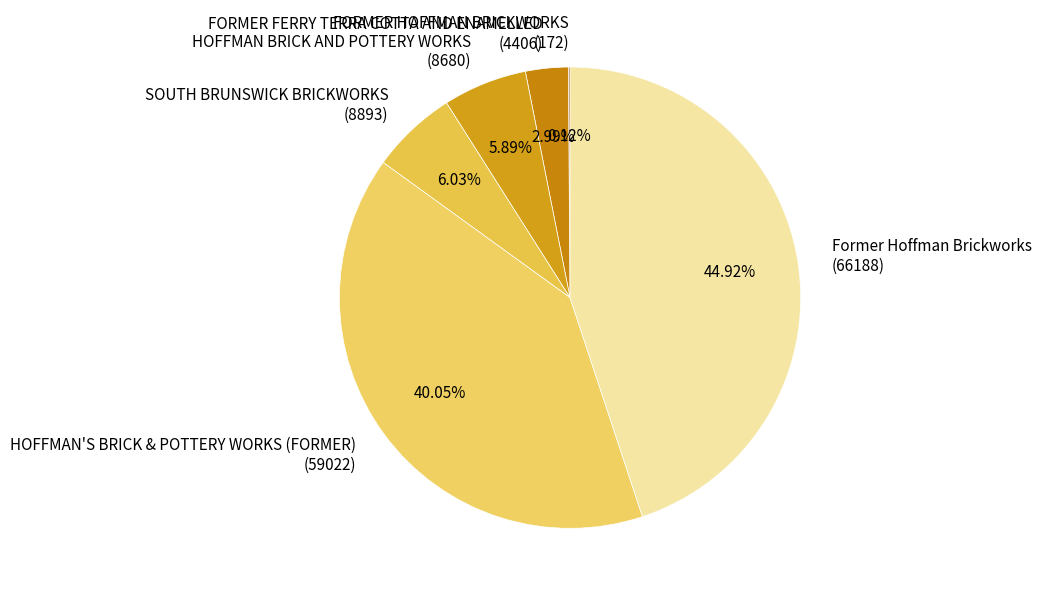

Is there a majority slice in this chart?

No